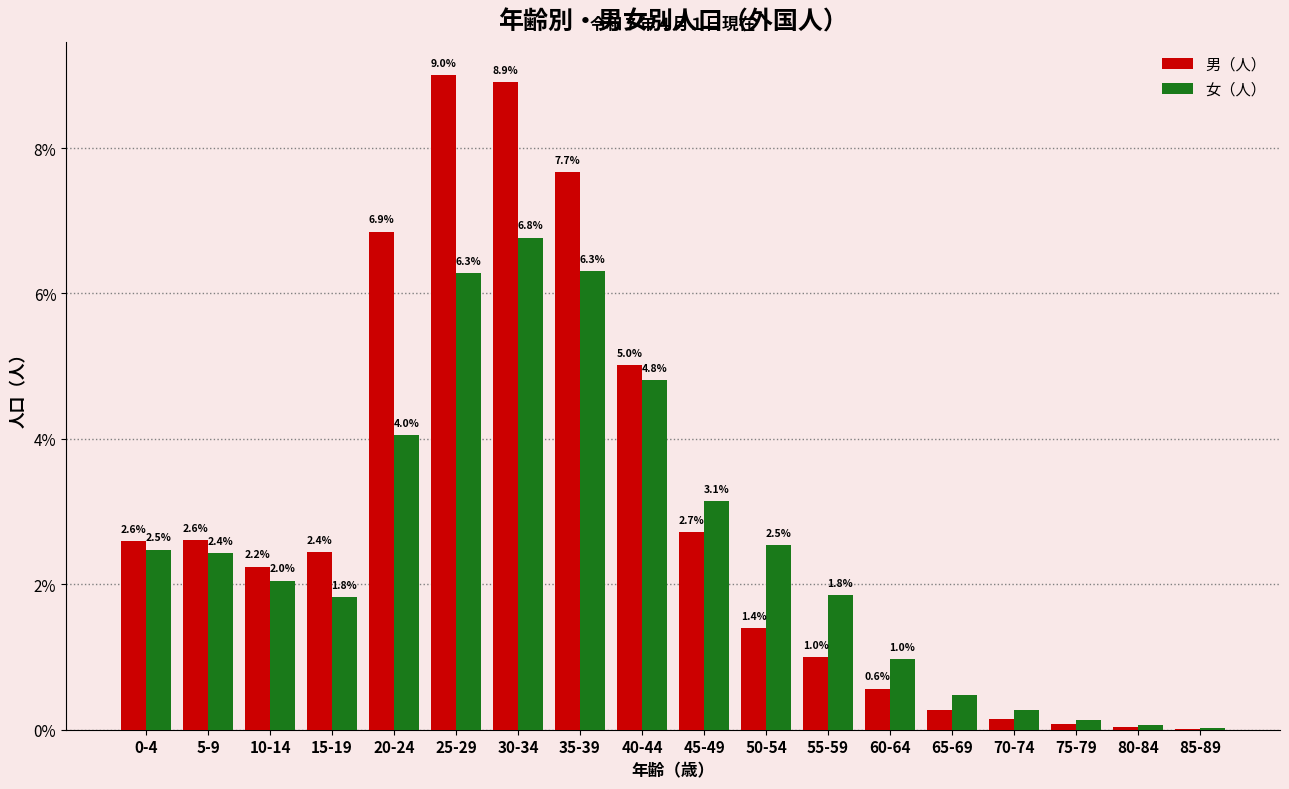

At which label is 男（人） closest to 4?

40-44